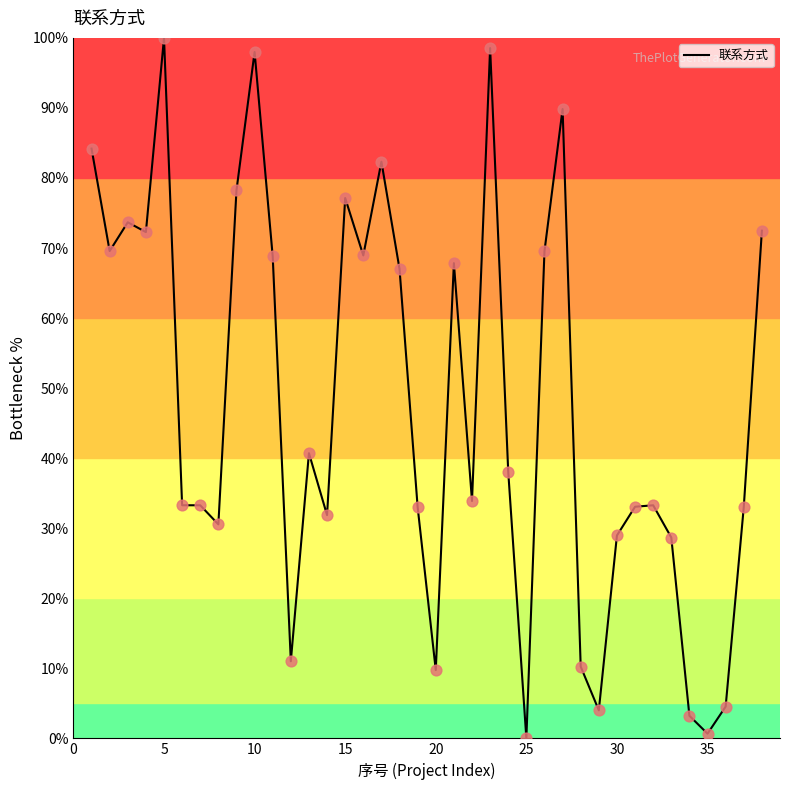

What is the difference between the maximum and minimum values?

100.0